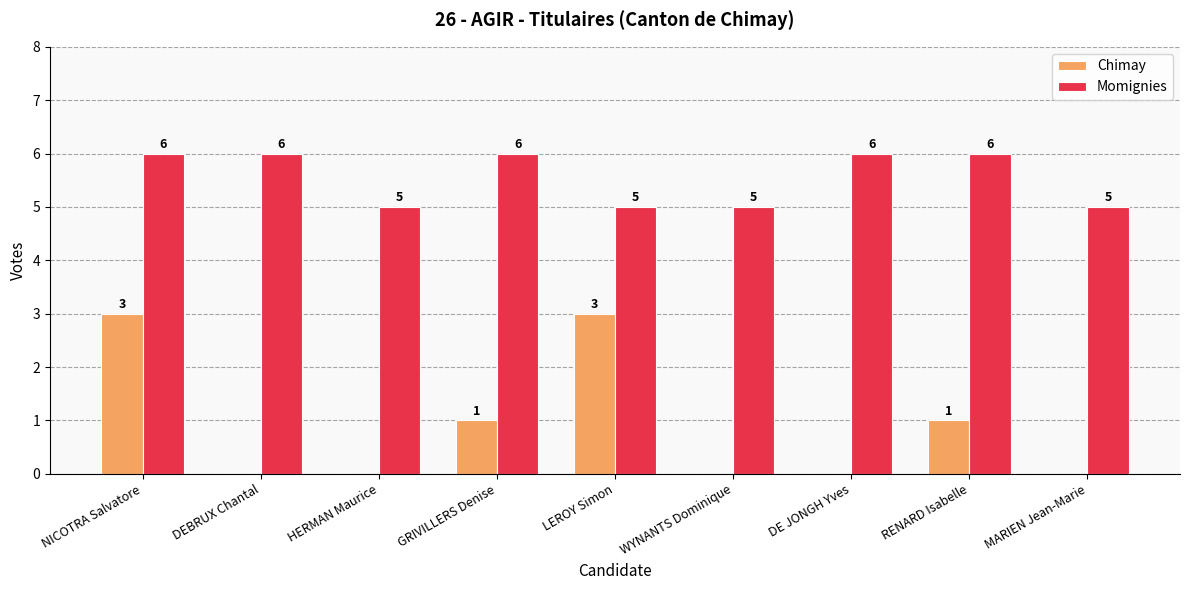

Reading right to left, extract all data points from this chart.

Chimay: MARIEN Jean-Marie=0	RENARD Isabelle=1	DE JONGH Yves=0	WYNANTS Dominique=0	LEROY Simon=3	GRIVILLERS Denise=1	HERMAN Maurice=0	DEBRUX Chantal=0	NICOTRA Salvatore=3
Momignies: MARIEN Jean-Marie=5	RENARD Isabelle=6	DE JONGH Yves=6	WYNANTS Dominique=5	LEROY Simon=5	GRIVILLERS Denise=6	HERMAN Maurice=5	DEBRUX Chantal=6	NICOTRA Salvatore=6